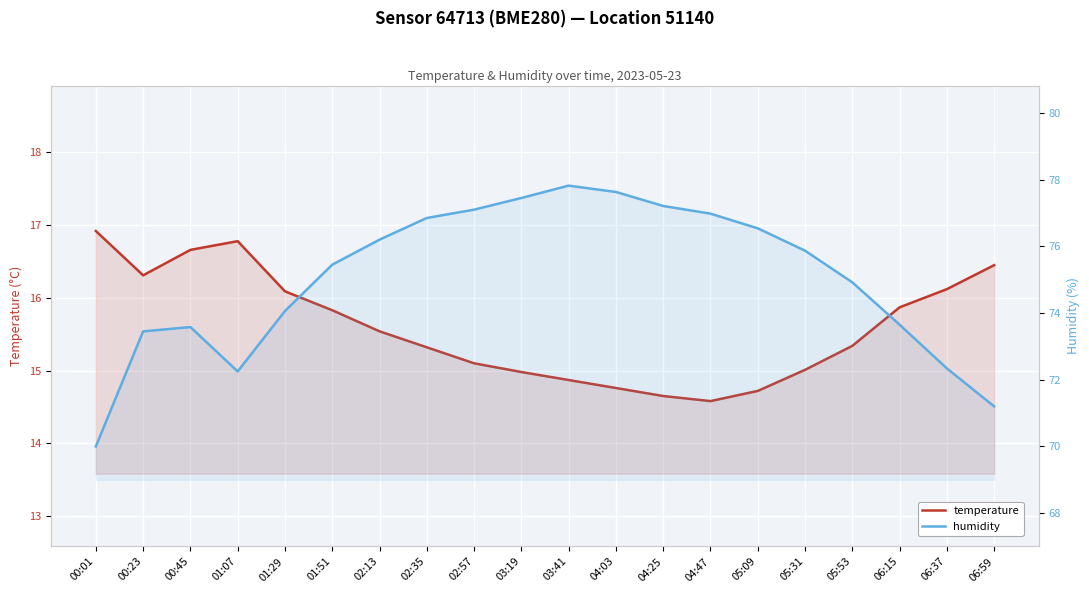

Where is the first local minimum for temperature?

00:23